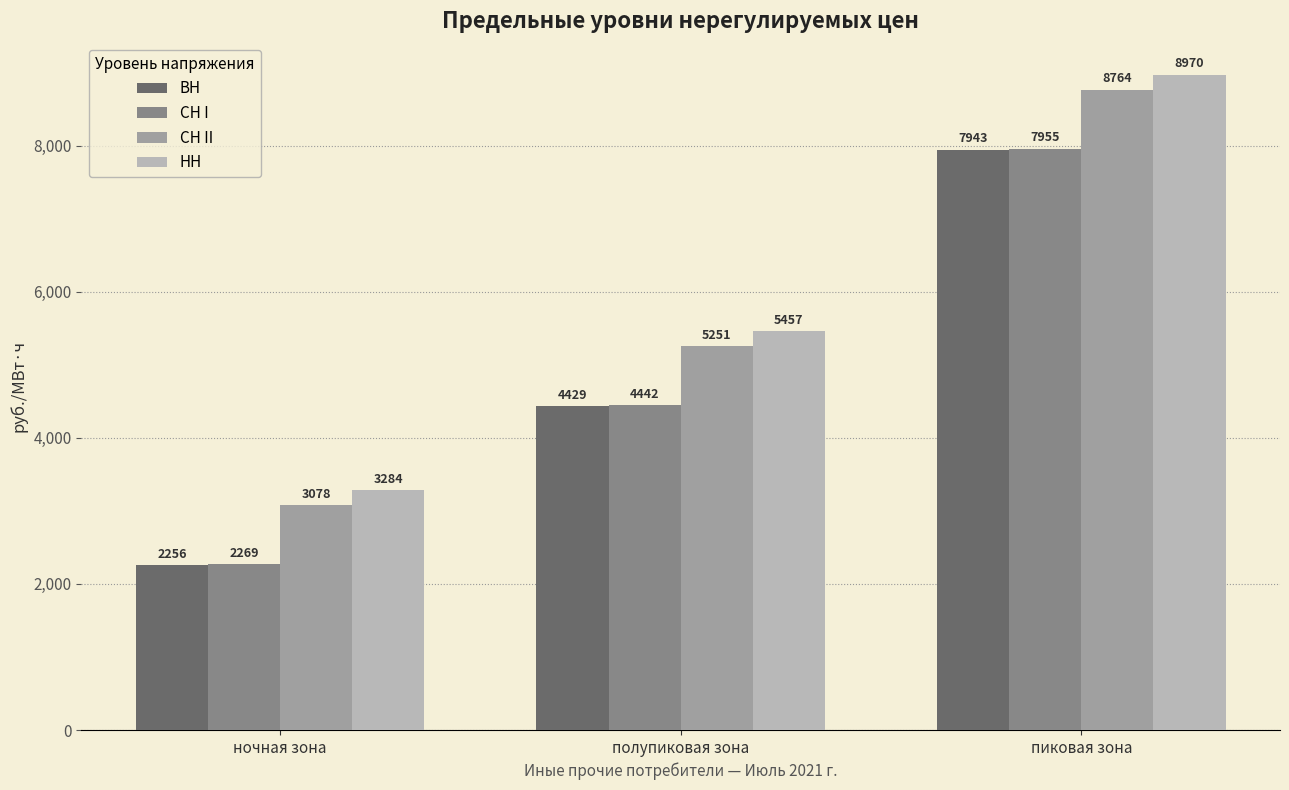

Which series has the largest total across all categories?

НН